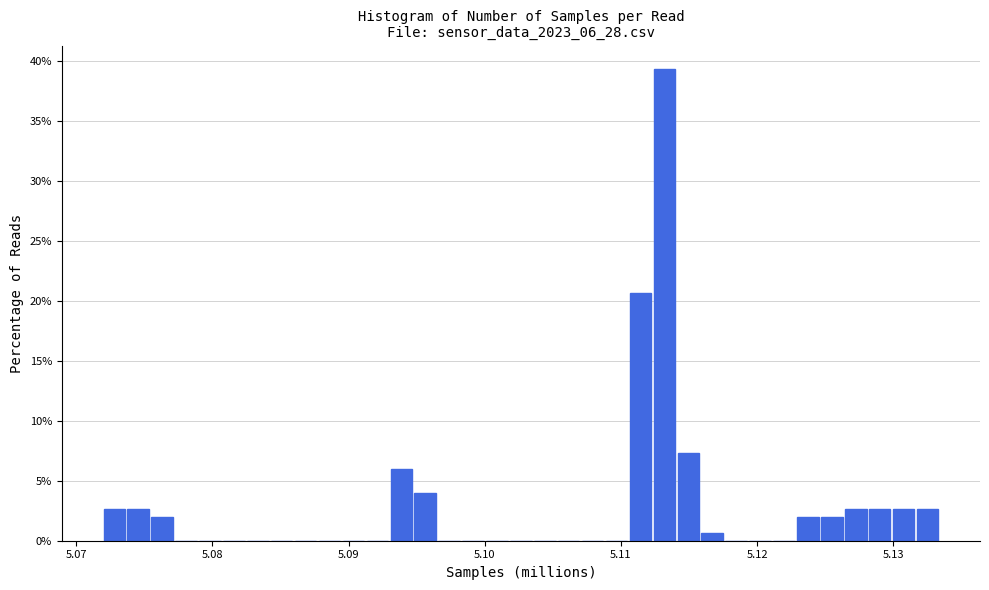

Around what value on the x-axis is the tallest bar? Give the approximate position of its centre, as read against the axis.

5.113